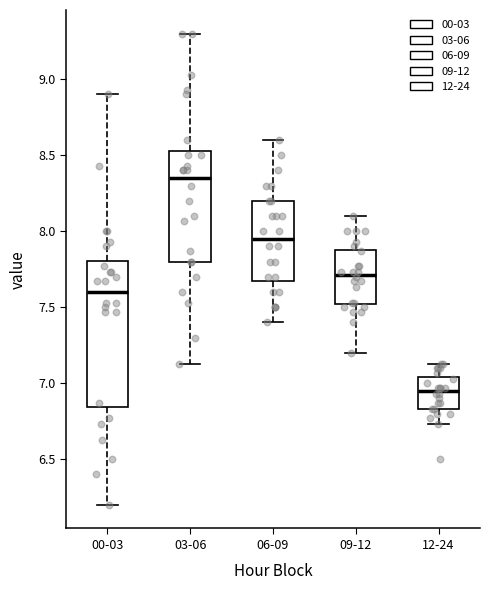

Reading left to right, transcribe this box plot: for each box, give where its median line is, the range the box spans, and where its two whiskers end, as read against the y-axis. The values are not printed on the chart, so give them approximately, as read against the axis.

00-03: median 7.60, box 6.85 to 7.80, whiskers 6.20 to 8.90
03-06: median 8.35, box 7.80 to 8.55, whiskers 7.15 to 9.30
06-09: median 7.95, box 7.70 to 8.20, whiskers 7.40 to 8.60
09-12: median 7.70, box 7.50 to 7.90, whiskers 7.20 to 8.10
12-24: median 6.95, box 6.85 to 7.05, whiskers 6.75 to 7.15